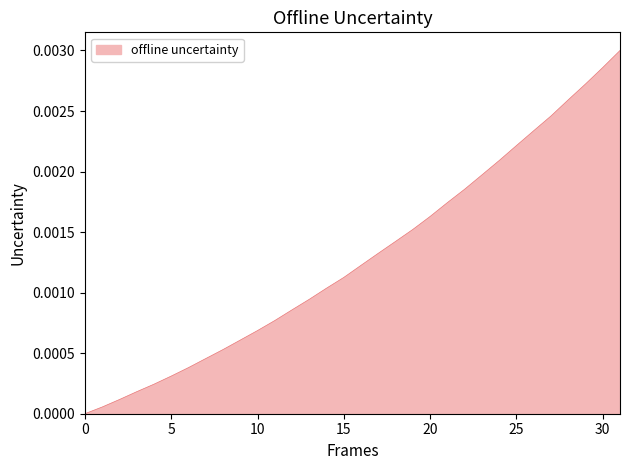

True or false: the data has more than 1 interior local peaks.

False